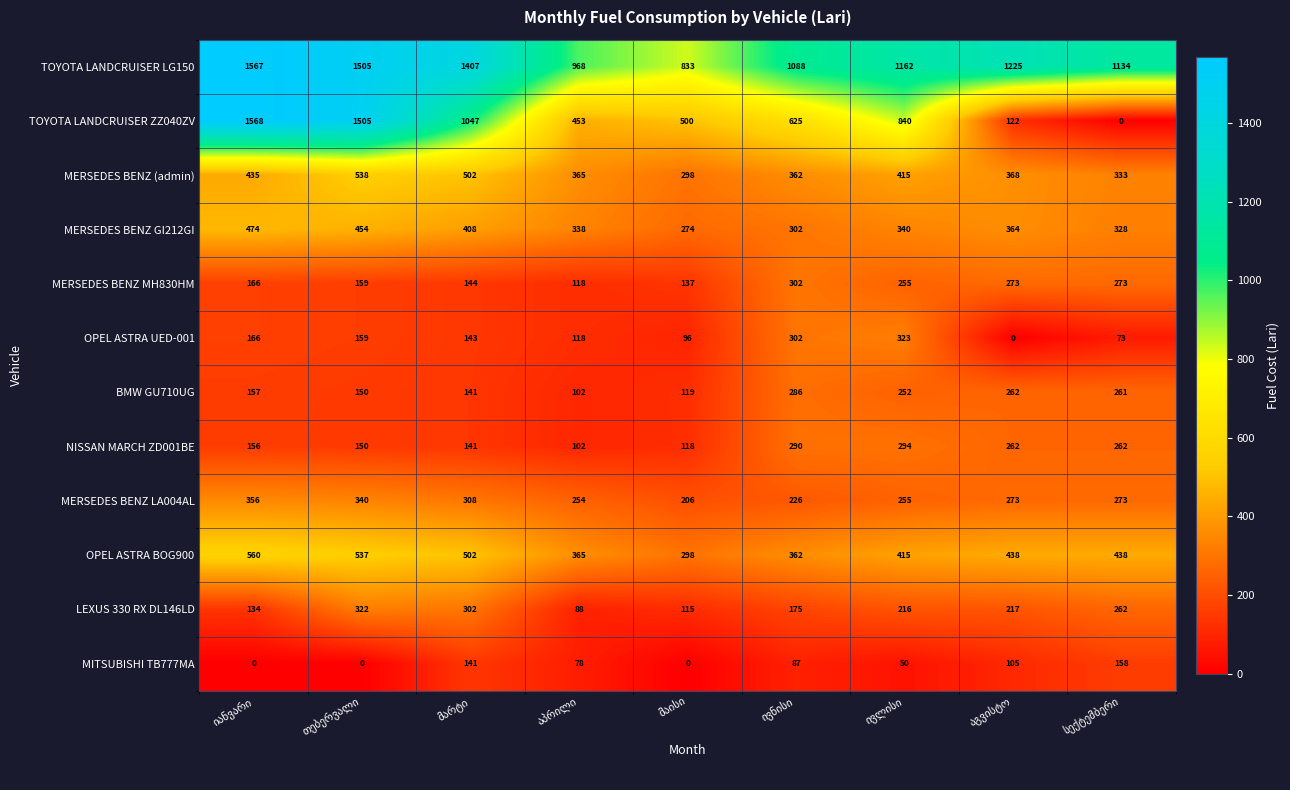

List the series in order of their peak value, lowest first.

MITSUBISHI TB777MA, BMW GU710UG, NISSAN MARCH ZD001BE, MERSEDES BENZ MH830HM, LEXUS 330 RX DL146LD, OPEL ASTRA UED-001, MERSEDES BENZ LA004AL, MERSEDES BENZ GI212GI, MERSEDES BENZ (admin), OPEL ASTRA BOG900, TOYOTA LANDCRUISER LG150, TOYOTA LANDCRUISER ZZ040ZV